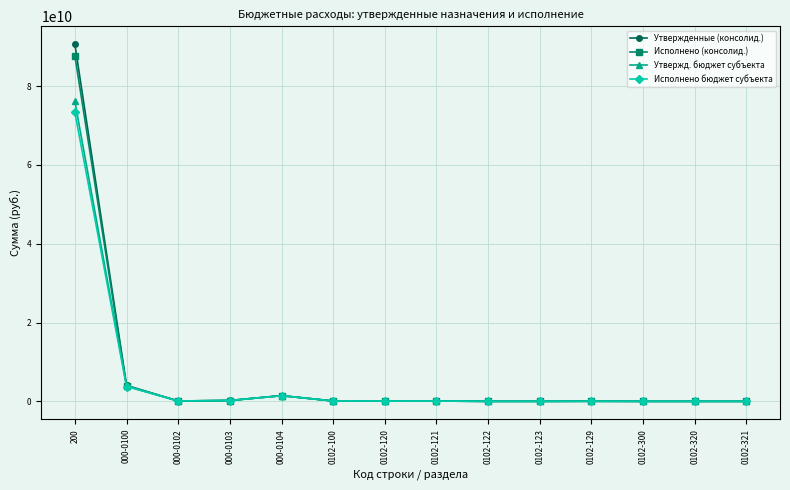

True or false: Исполнено бюджет субъекта has more than 1 points higher than both neighbors.

True